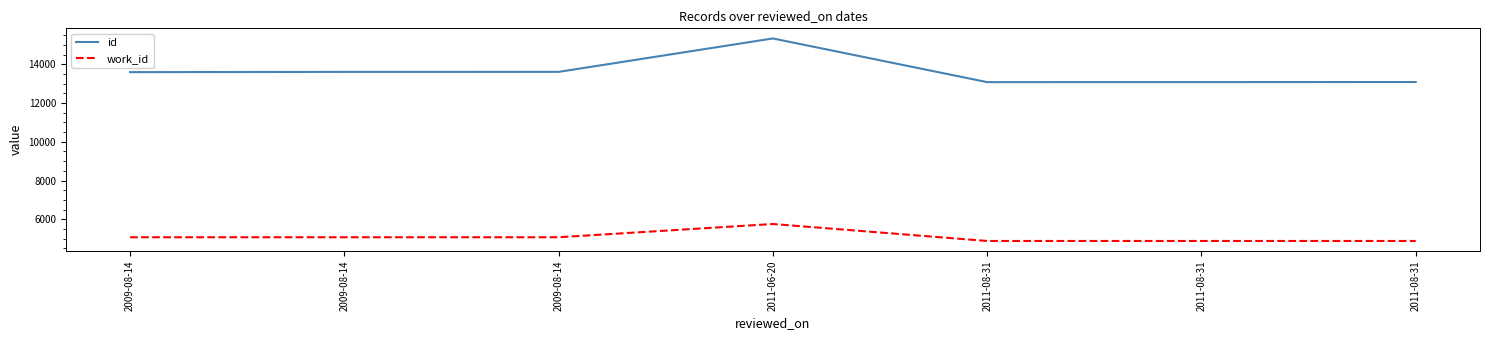

List the series in order of their peak value, lowest first.

work_id, id